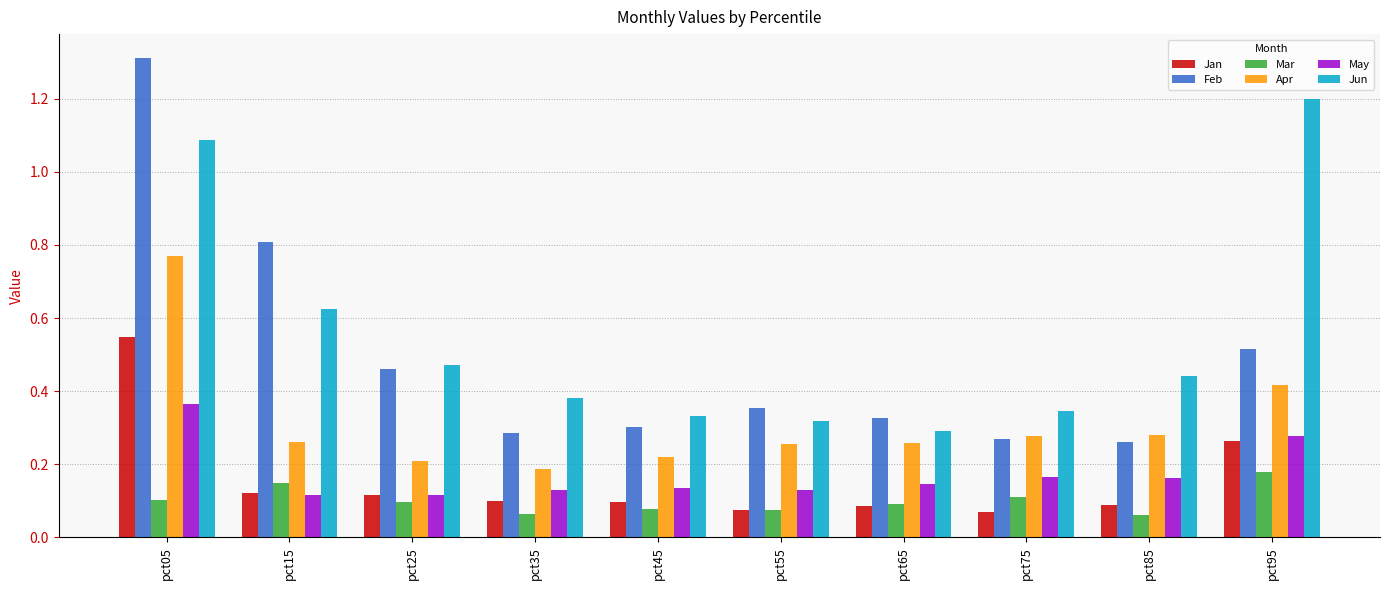

The Jan series shows 0.2 at pct25. True or false?

False